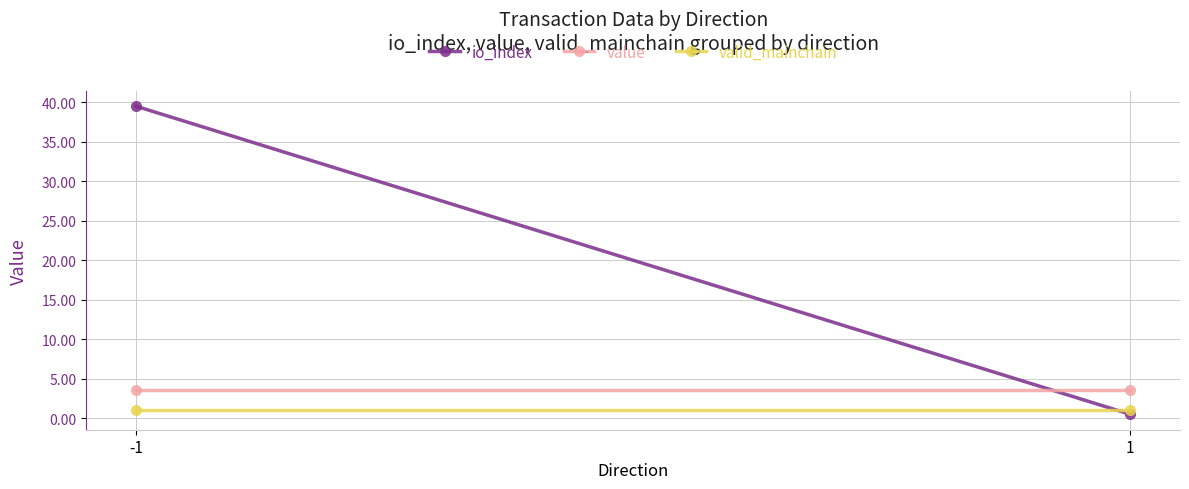

List the series in order of their peak value, highest first.

io_index, value, valid_mainchain